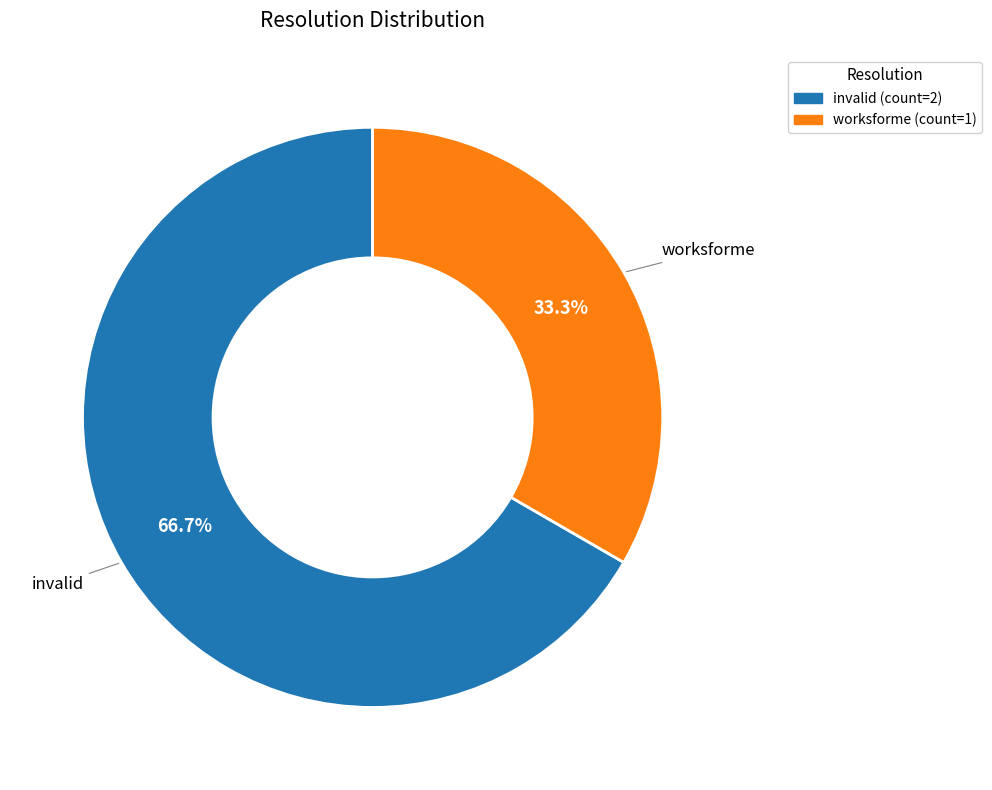

How many segments does this pie chart have?

2